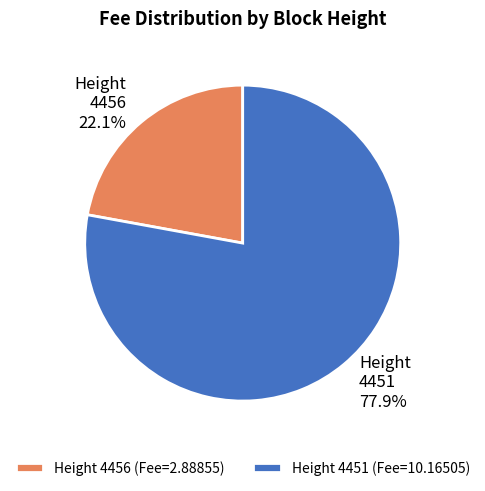

Combined, do Height 4451 and Height 4456 account for over 50%?

Yes